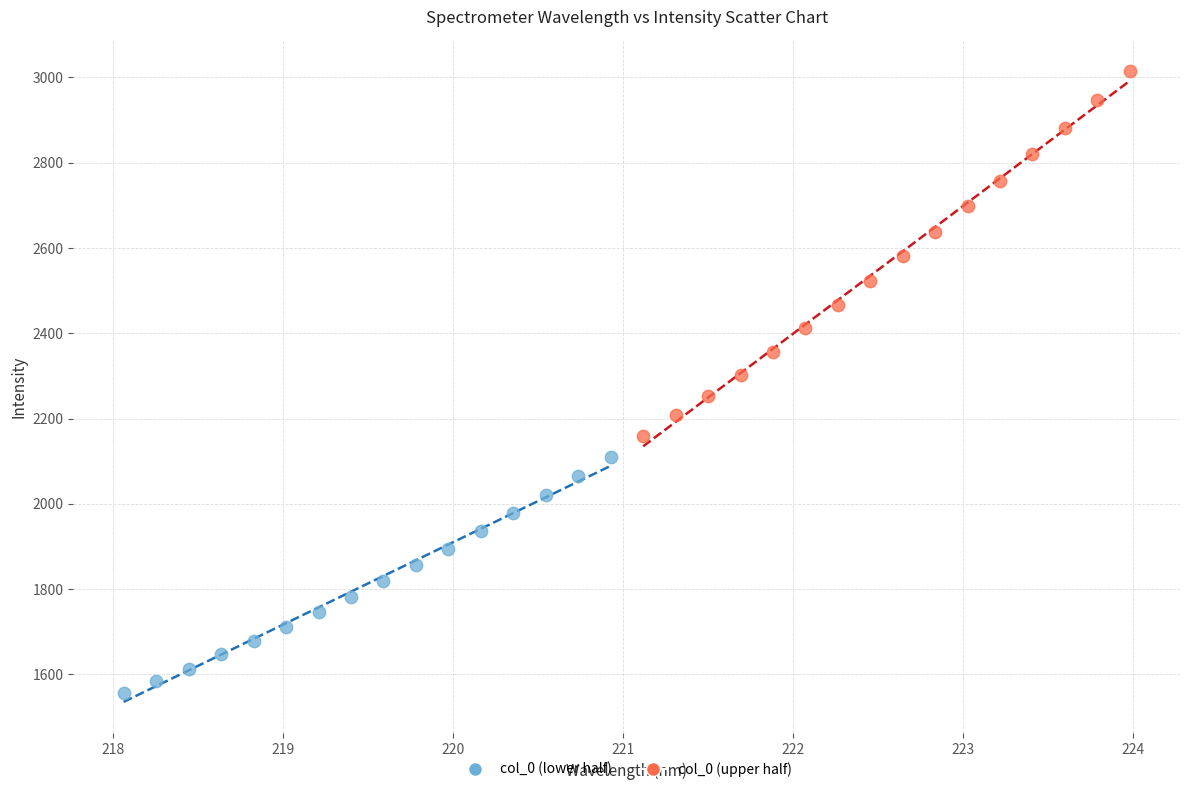

Which series reaches the maximum Y coordinate?

col_0 (upper half)